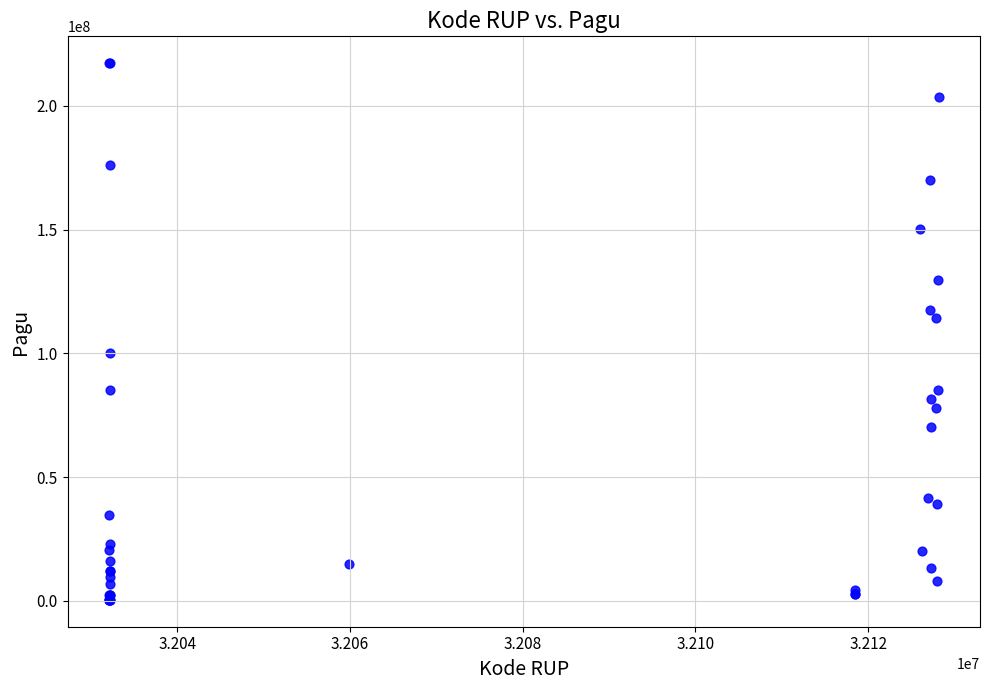

What Y value in the scatter plot is closest to 108830000?

114296000